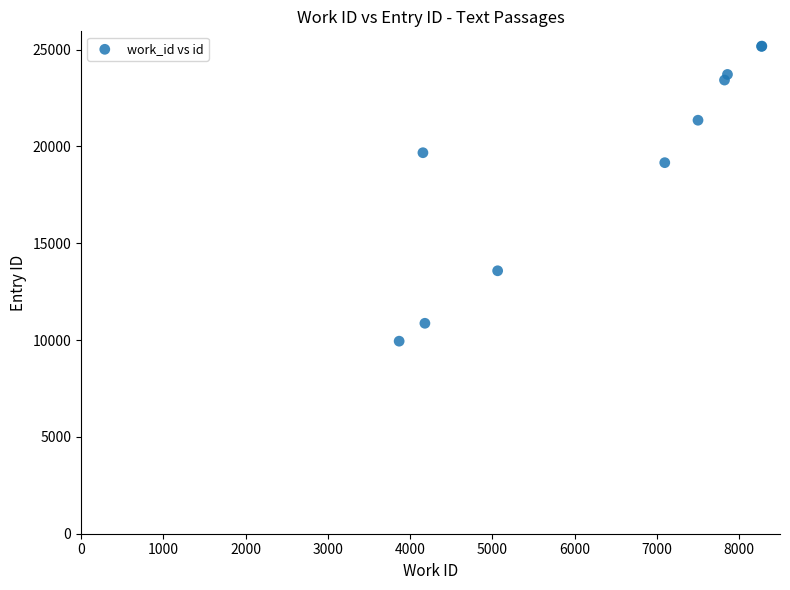

What Y value in the scatter plot is closest to 17564?

19163